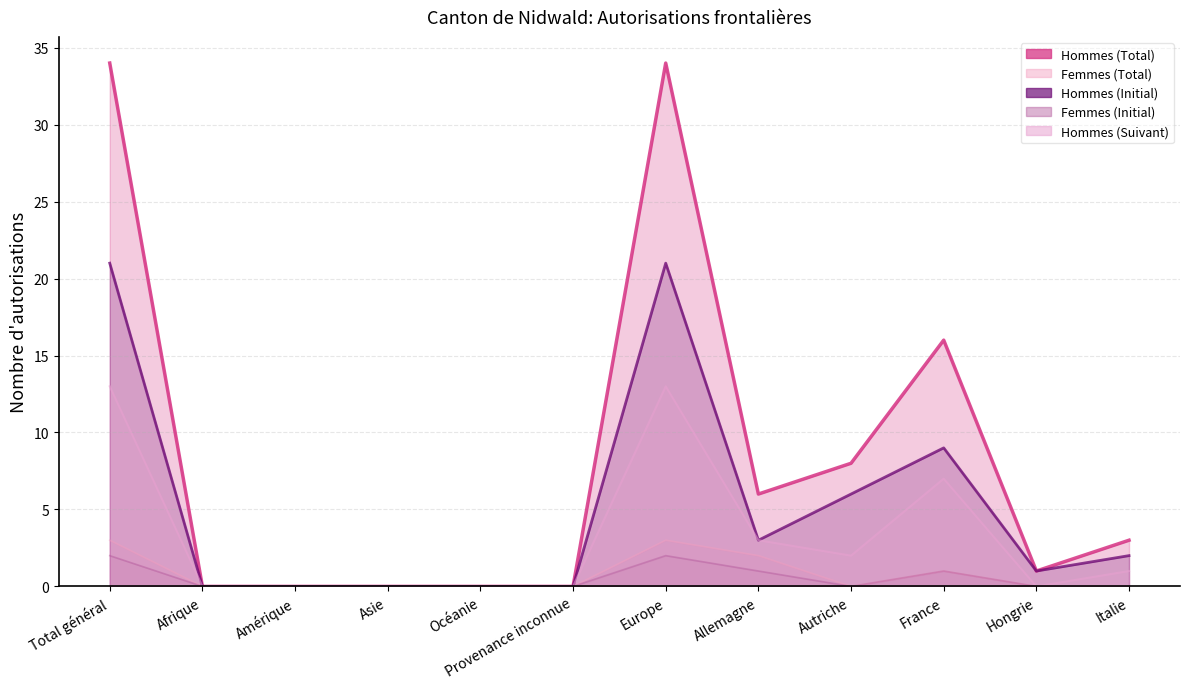

The Hommes (Total) series shows 0 at Océanie. True or false?

True